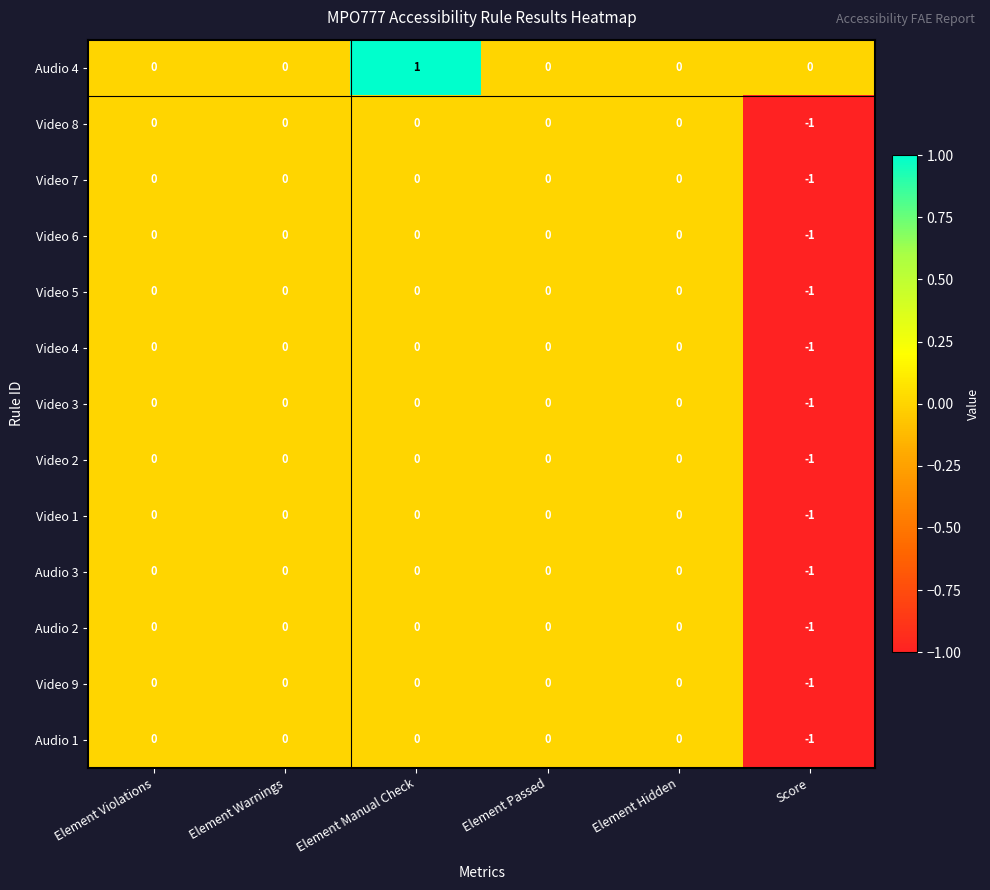

The Audio 3 series shows -2 at Score. True or false?

False